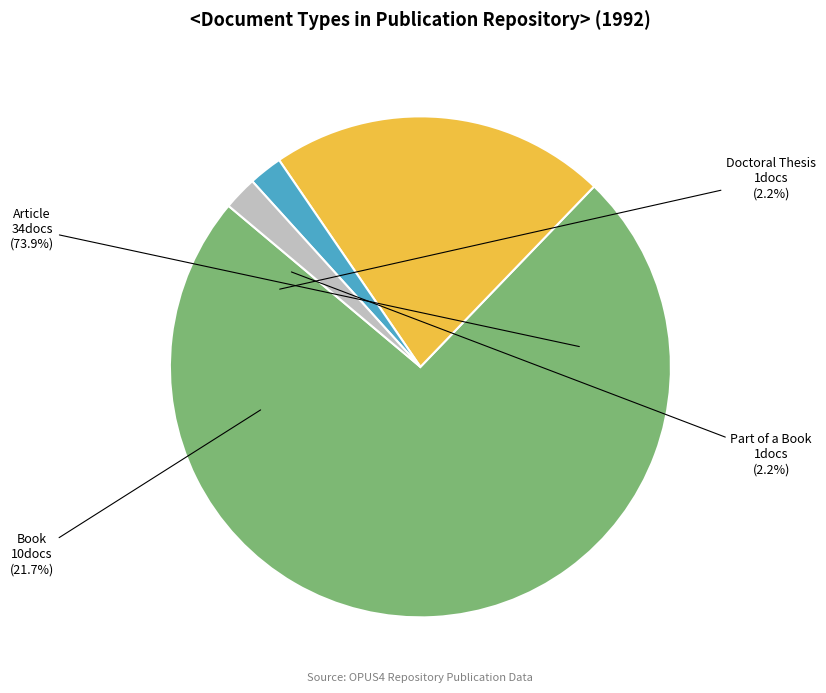

Is Article the majority of the pie?

Yes